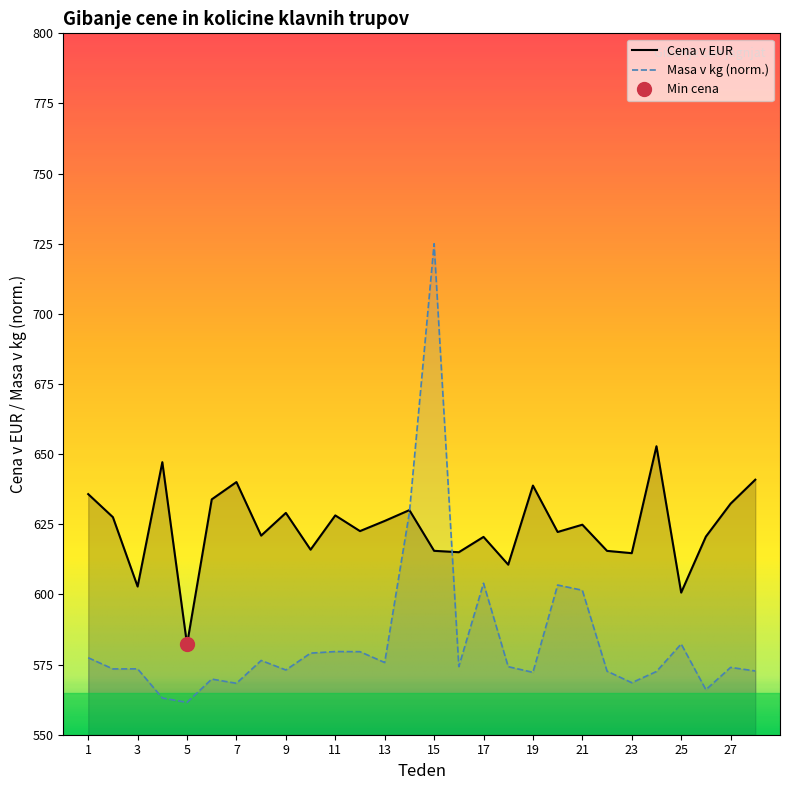

In Masa v kg, how many points are higher than both neighbors (excluding endpoints)?

9